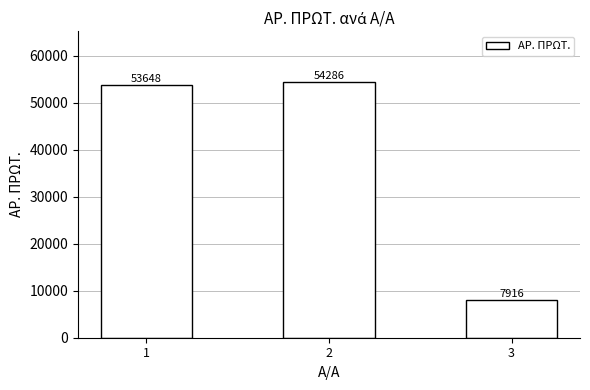

Approximately how many times larger is the value at 1 compared to 3?

6.8